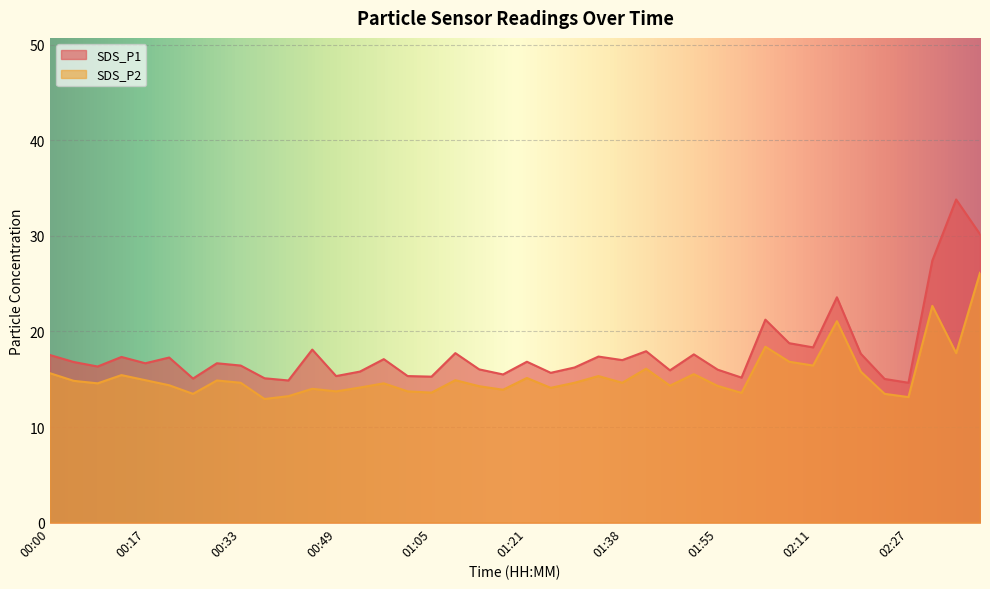

How many lines are shown in the chart?

2